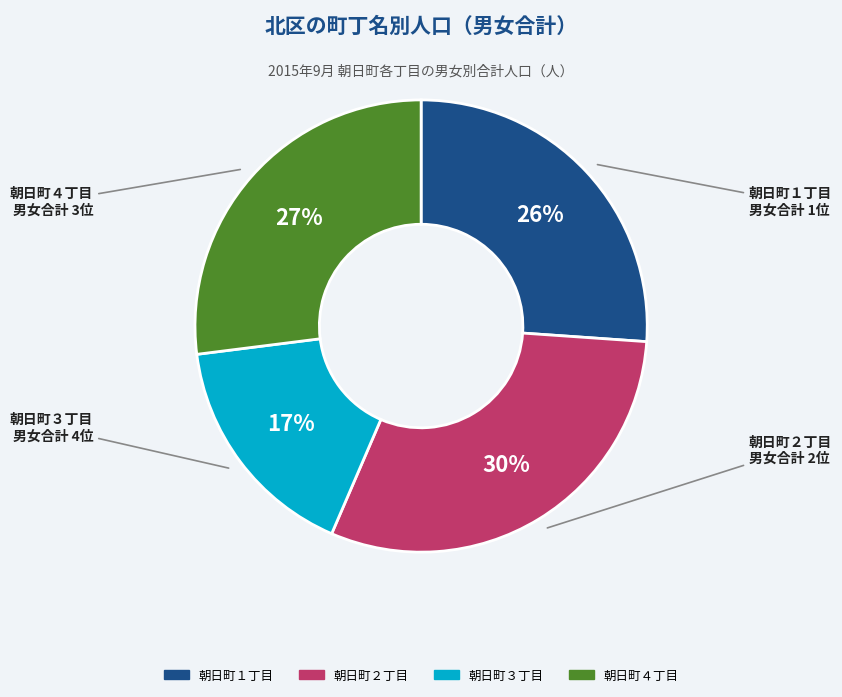

Does any single category account for the majority?

No